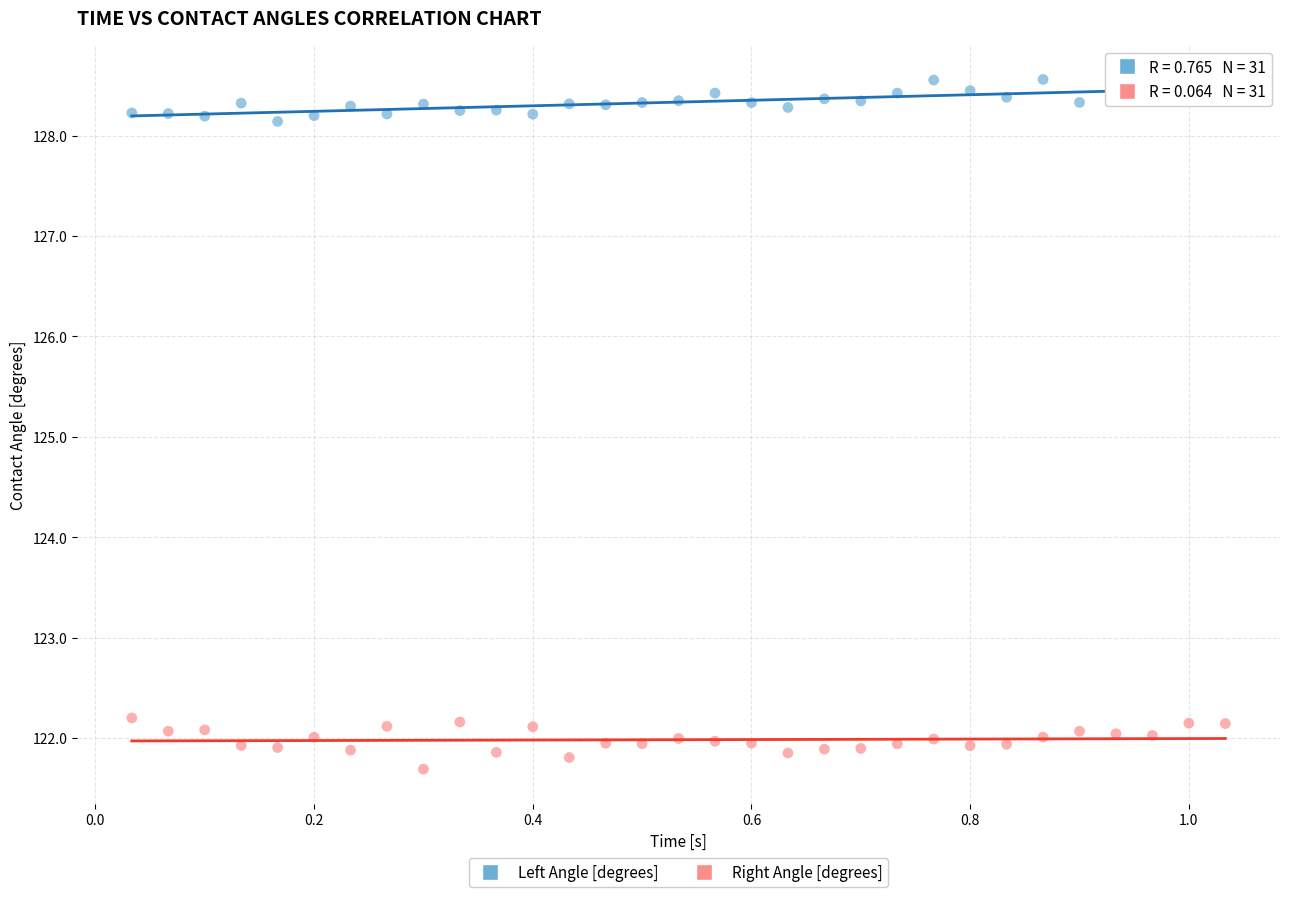

In the Right Angle [degrees] series, what Y value is closest to 121?

121.7